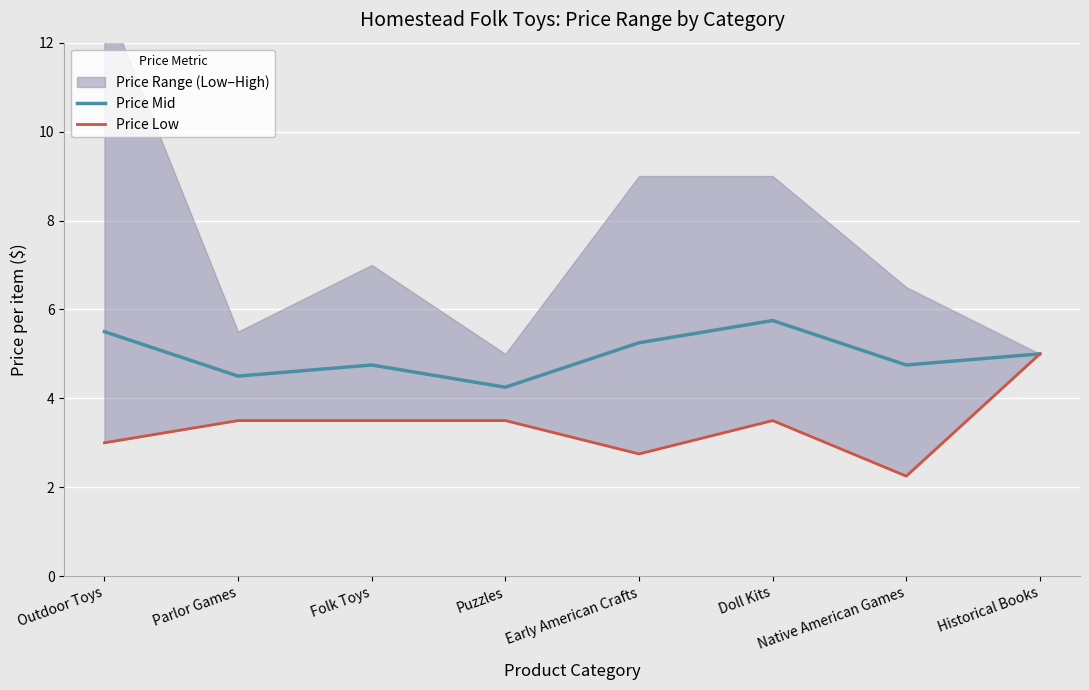

How many Price Mid values are between 4 and 5?

5